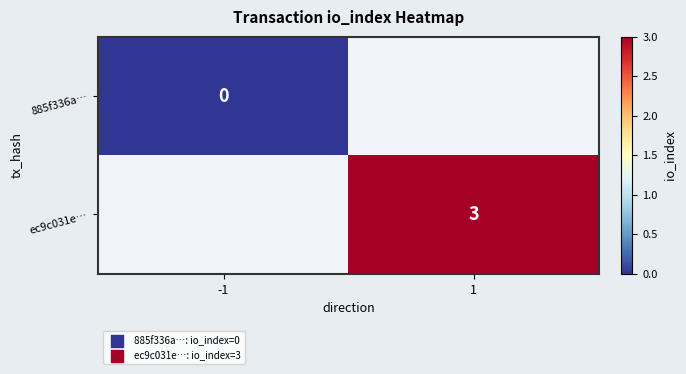

Is it true that ec9c031e… equals 3 at 1?

True